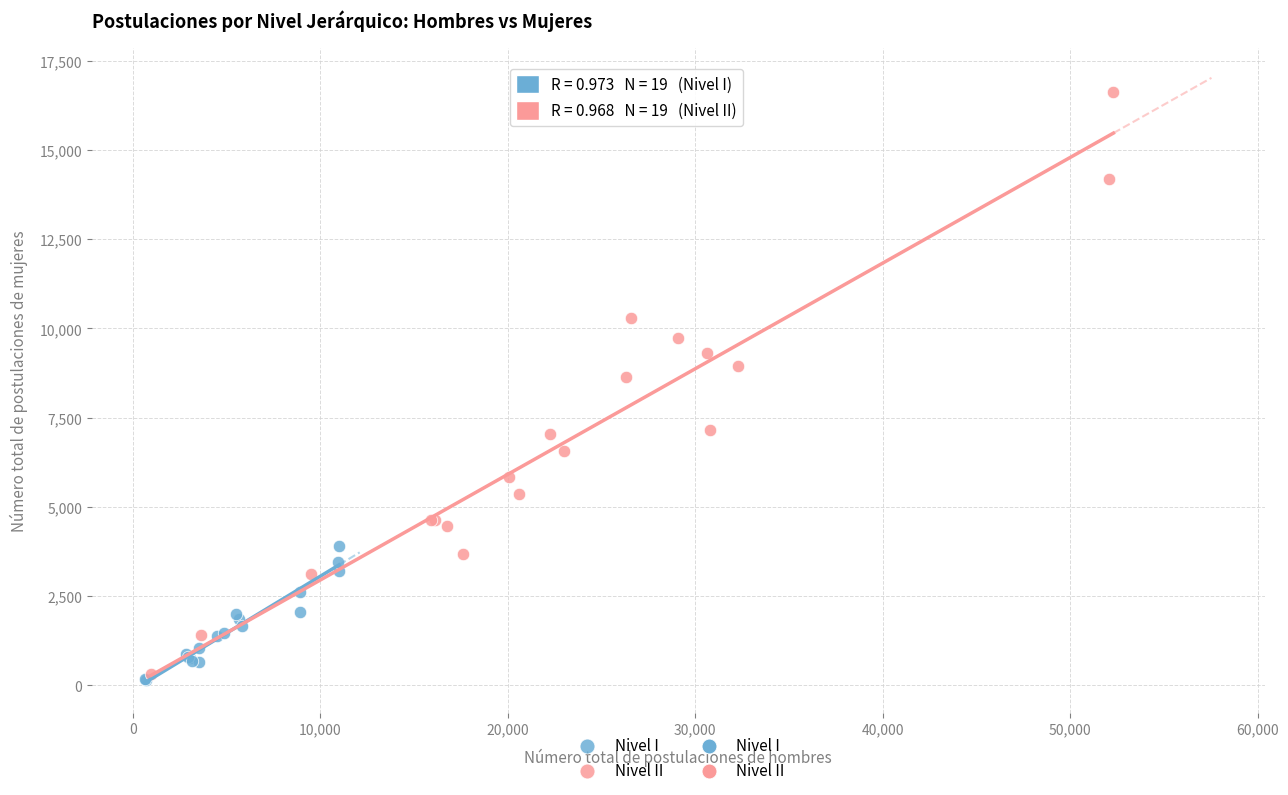

Which series has the largest Y range (max minus min)?

Nivel II